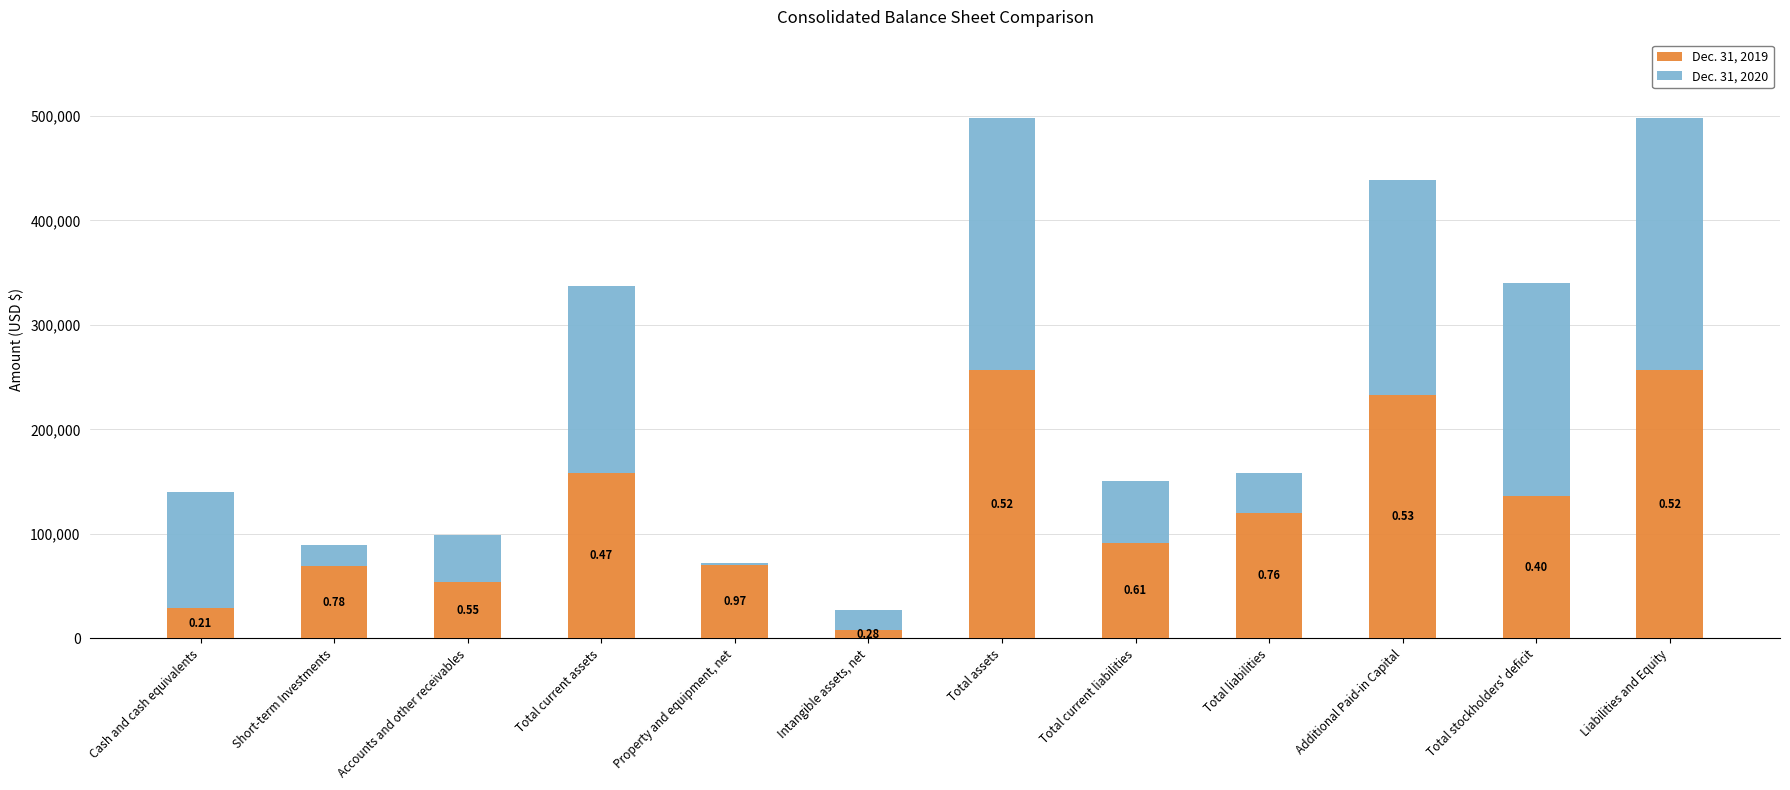

List the labels in order of Dec. 31, 2020 value, smallest first.

Property and equipment, net, Intangible assets, net, Short-term Investments, Total liabilities, Accounts and other receivables, Total current liabilities, Cash and cash equivalents, Total current assets, Total stockholders' deficit, Additional Paid-in Capital, Total assets, Liabilities and Equity